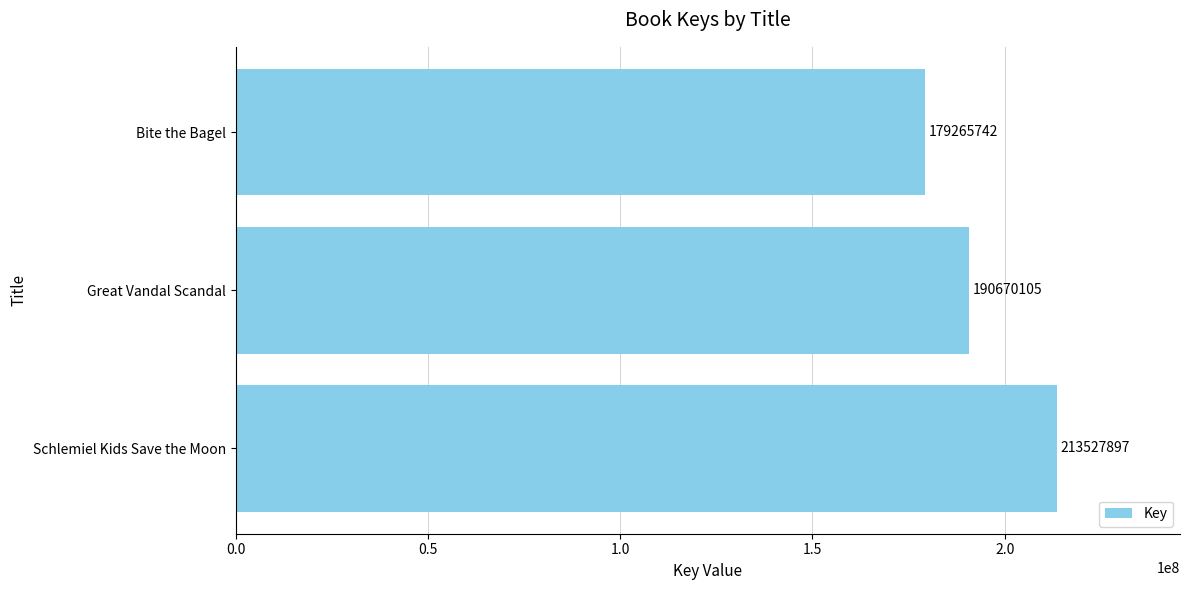

List the labels in order of value, largest first.

Schlemiel Kids Save the Moon, Great Vandal Scandal, Bite the Bagel